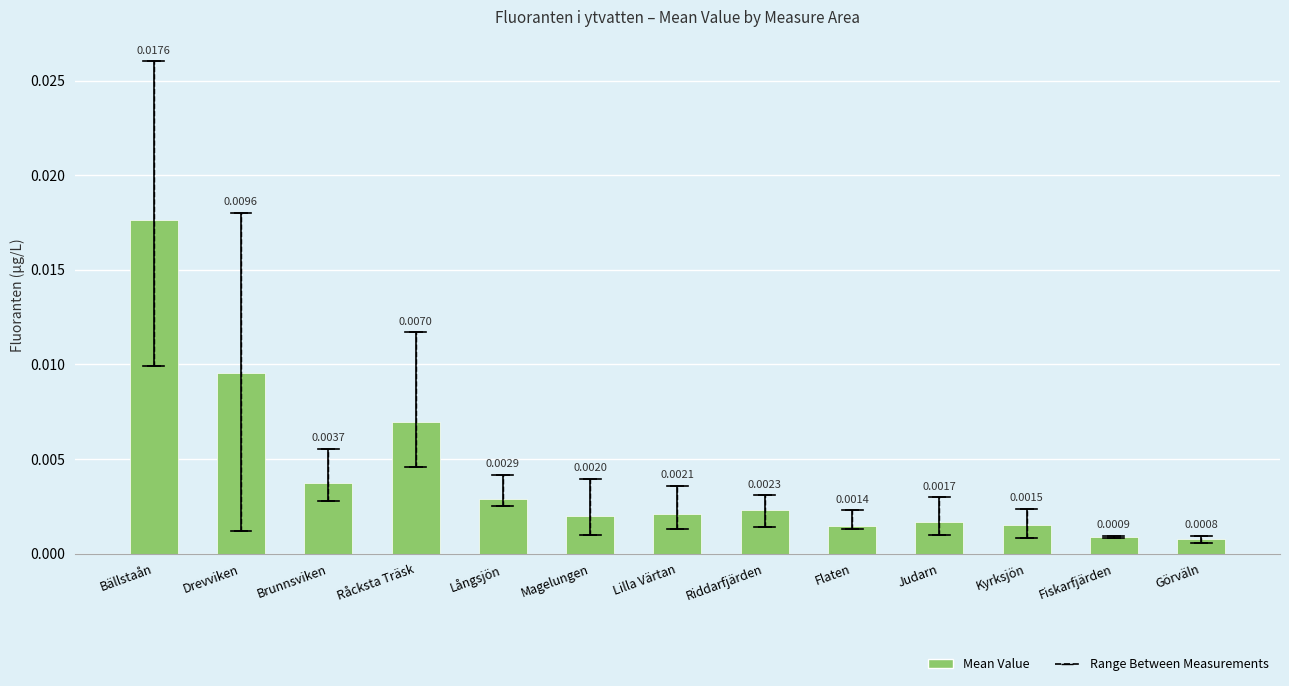

Which category has the highest value across all series?

Bällstaån